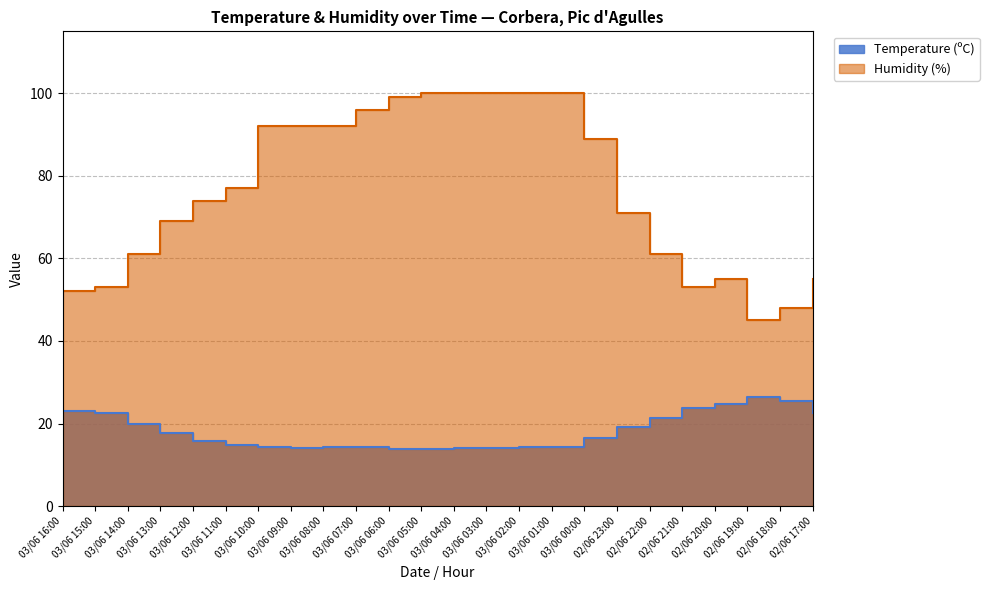

The Temperature (ºC) series shows 14.7 at 03/06 11:00. True or false?

True